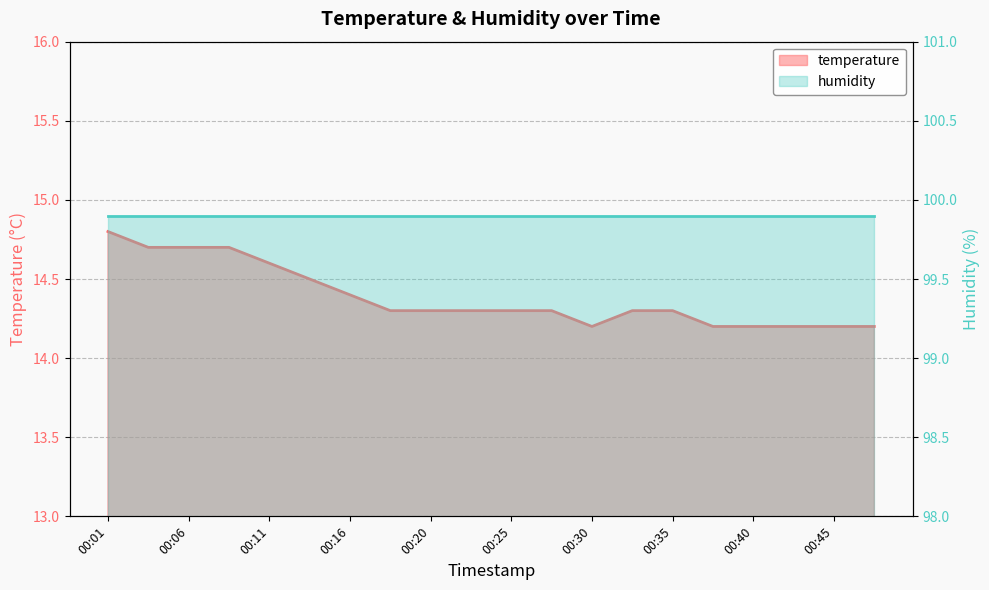

What is the maximum value shown in the chart?

14.8